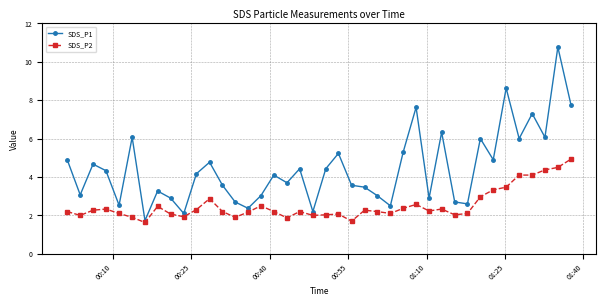

What is the value of the SDS_P1 point at the 13th from the left?

3.6